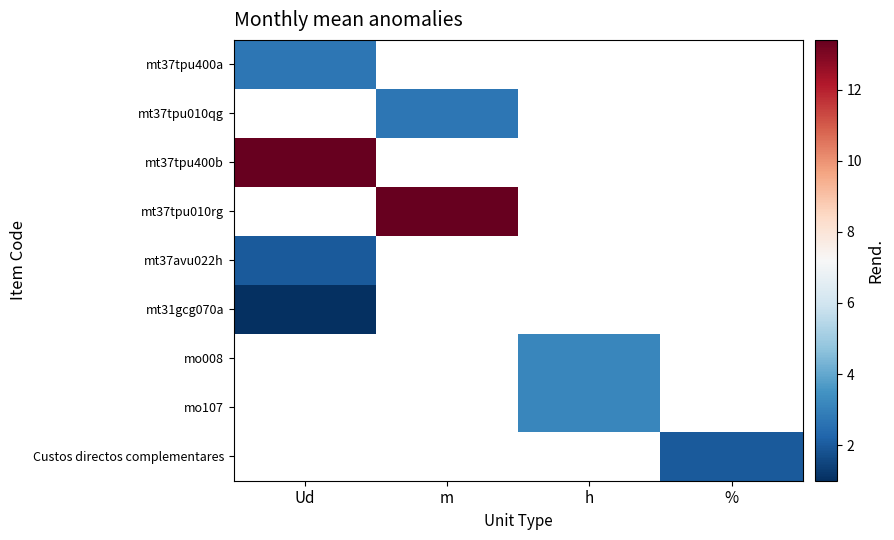

Which series has the widest spread of values?

mt37tpu400a